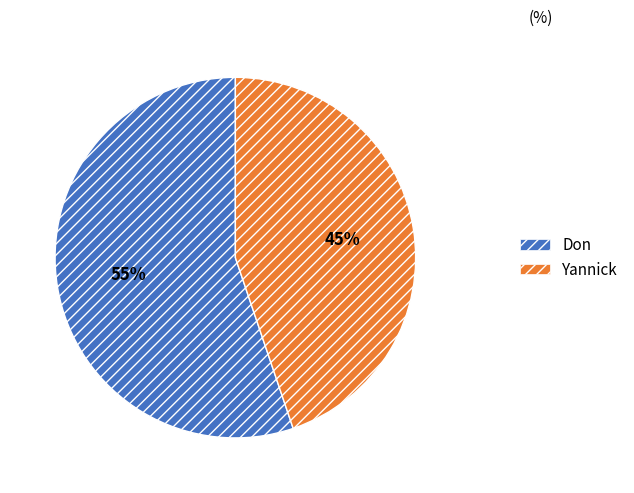

What is the smallest slice in the pie chart?

Yannick